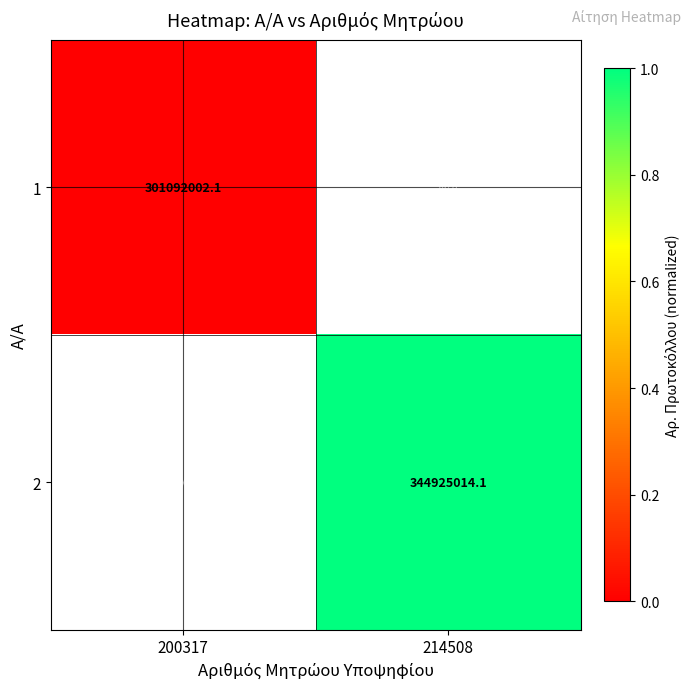

Is it true that 1 equals 143557695.7 at 200317?

False